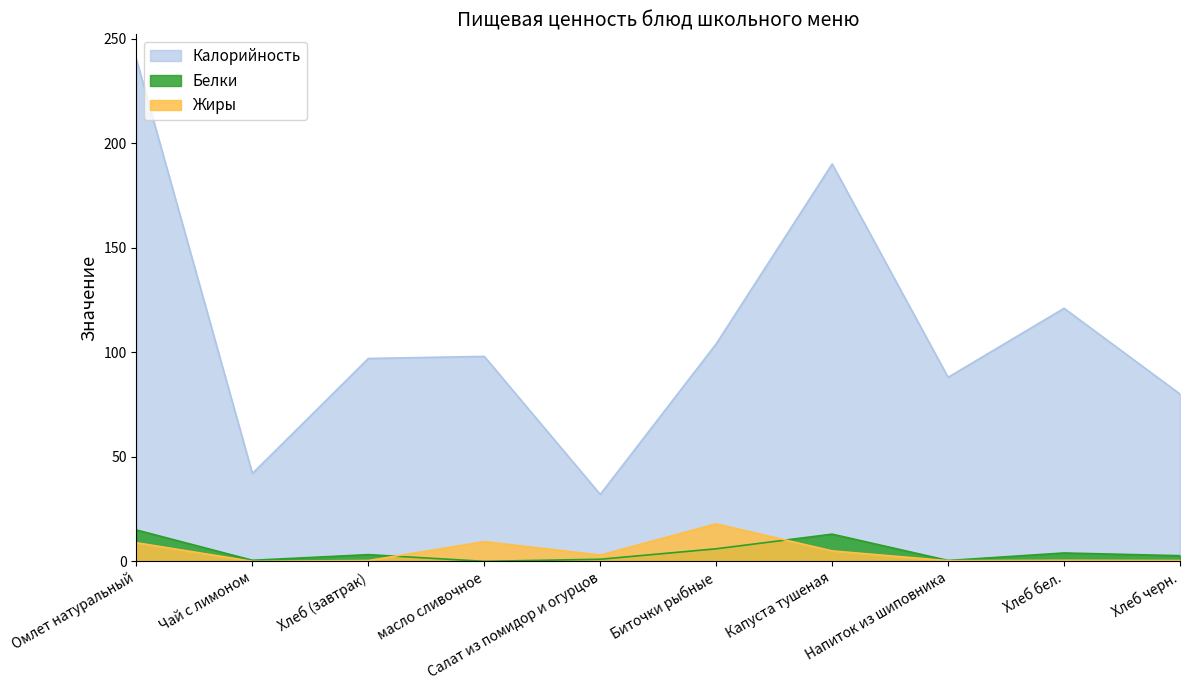

What is the label of the 9th point from the right?

Чай с лимоном